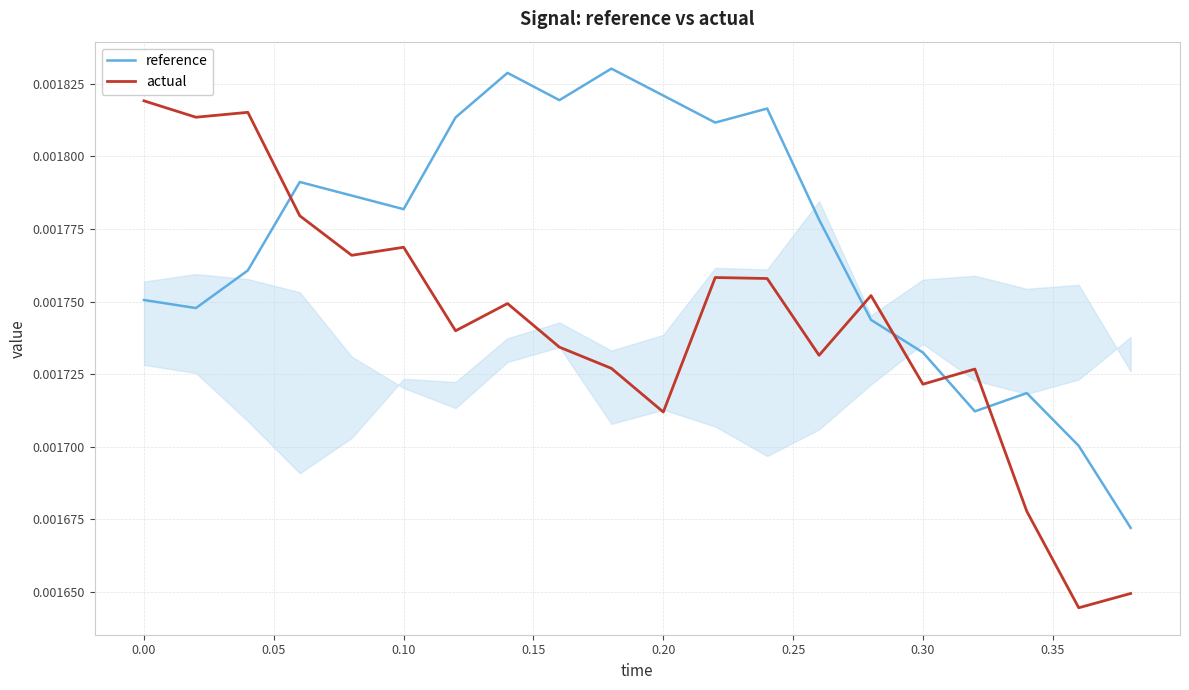

How many intersections are there between actual and reference?

5